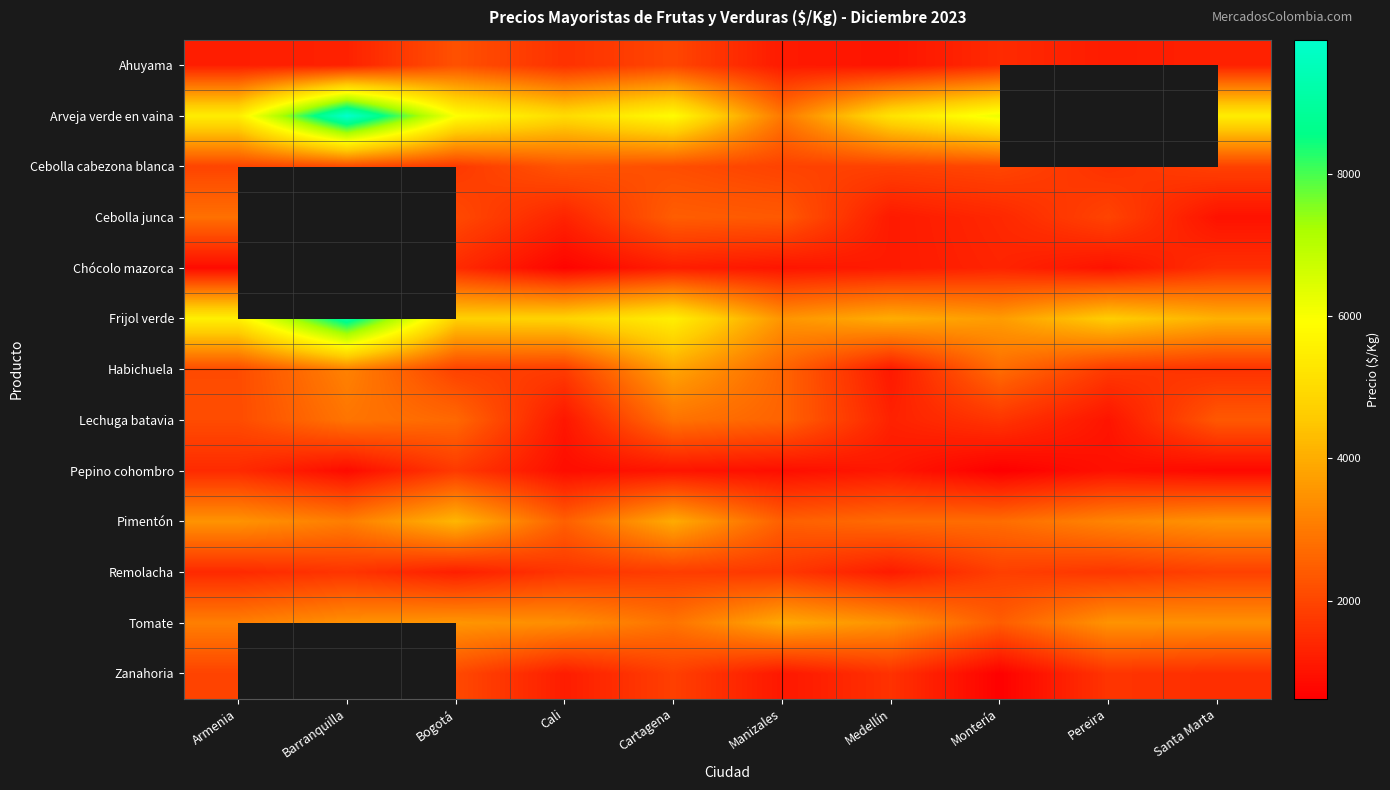

What is the approximate value of Tomate at Cali?

3400.0